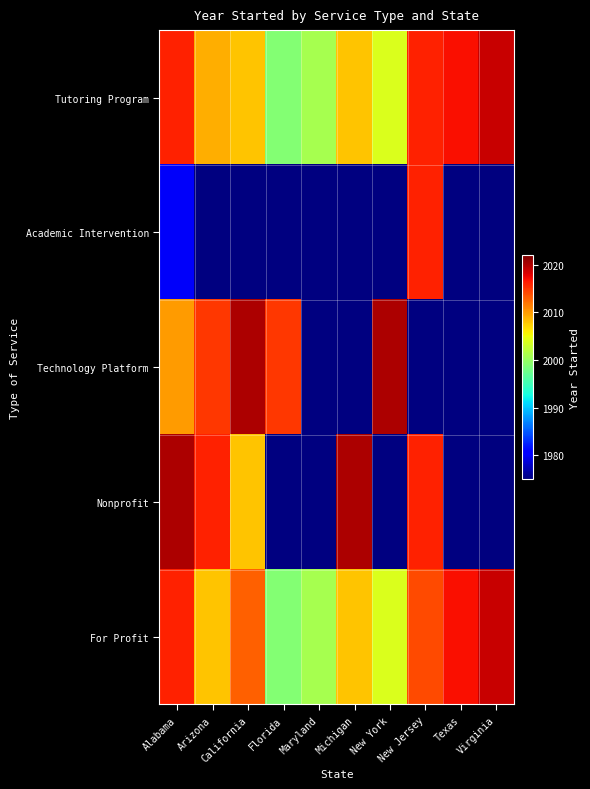

Is it true that Tutoring Program equals 2016.0 at New Jersey?

True